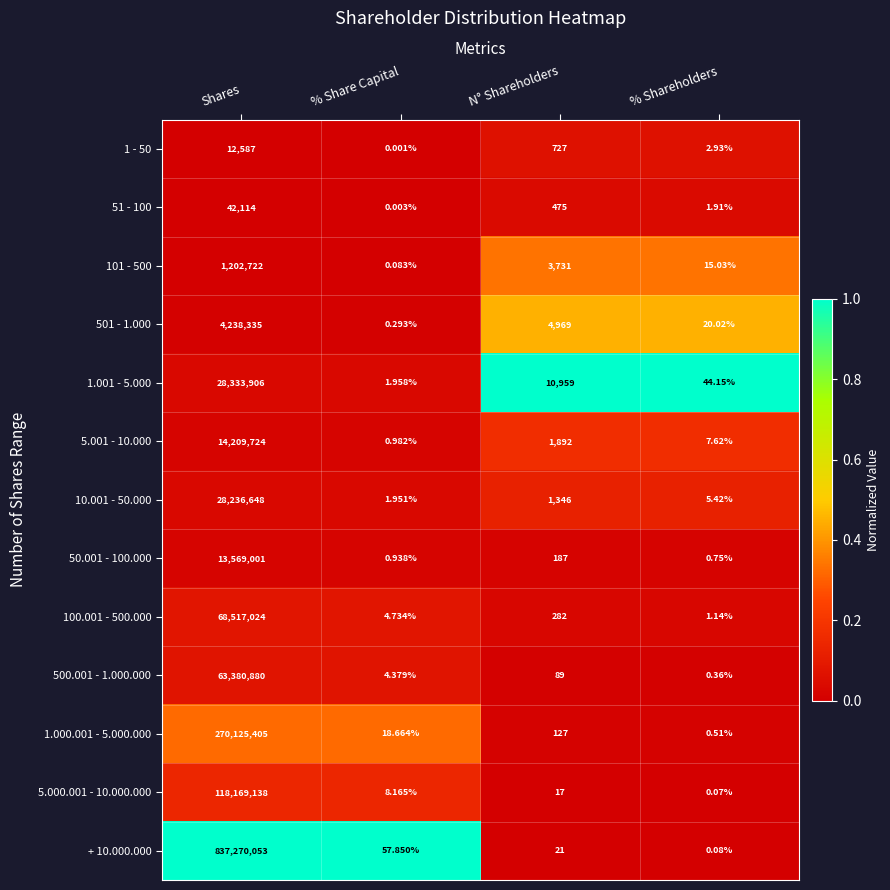

How many values in the 5.000.001 - 10.000.000 series are below 17?

2